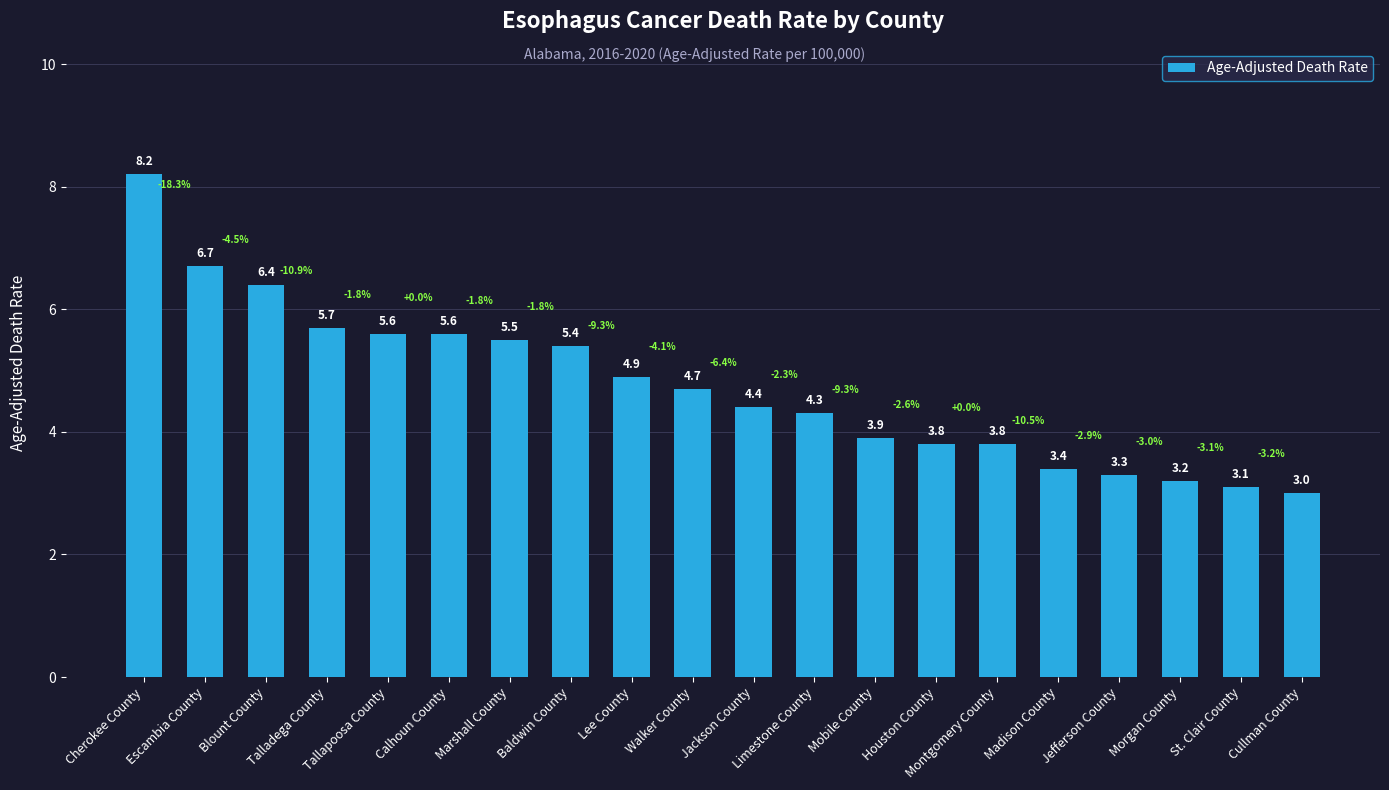

At which label is the value closest to 5?

Lee County